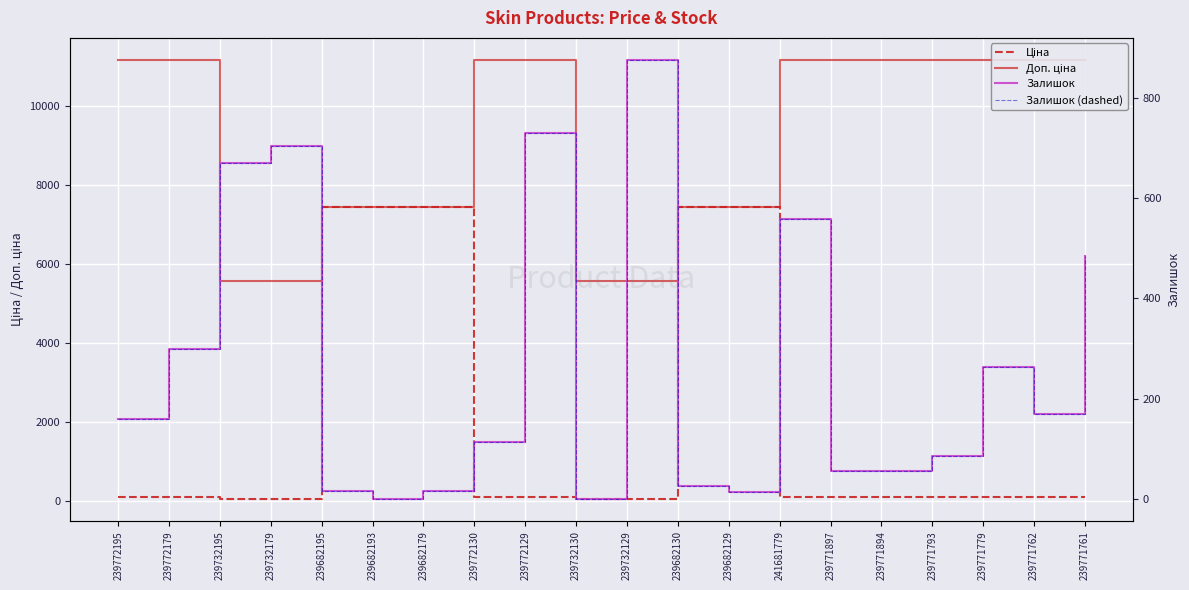

Between 239732179 and 239772130, which is larger?

239772130